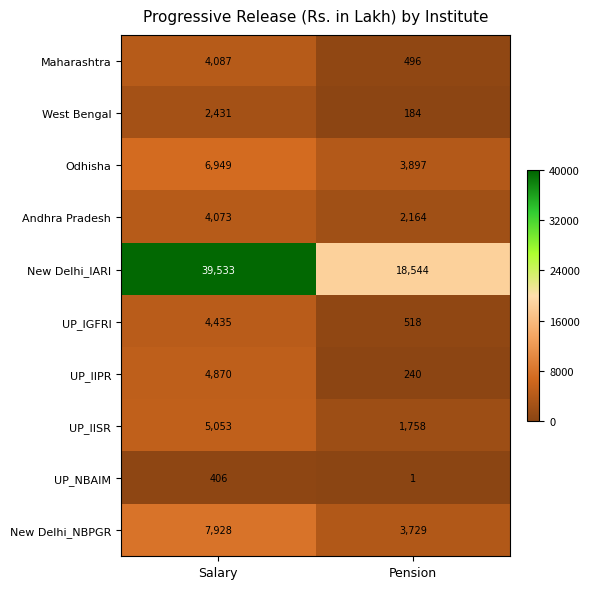

What is the spread (max minus min) of values at Salary?

39127